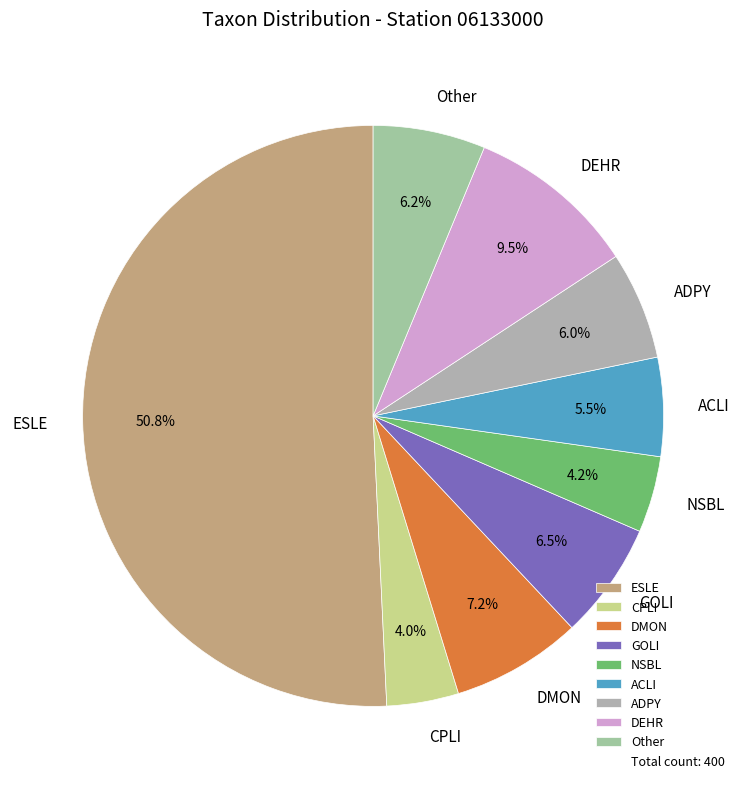

Which slice represents more than half of the pie?

ESLE